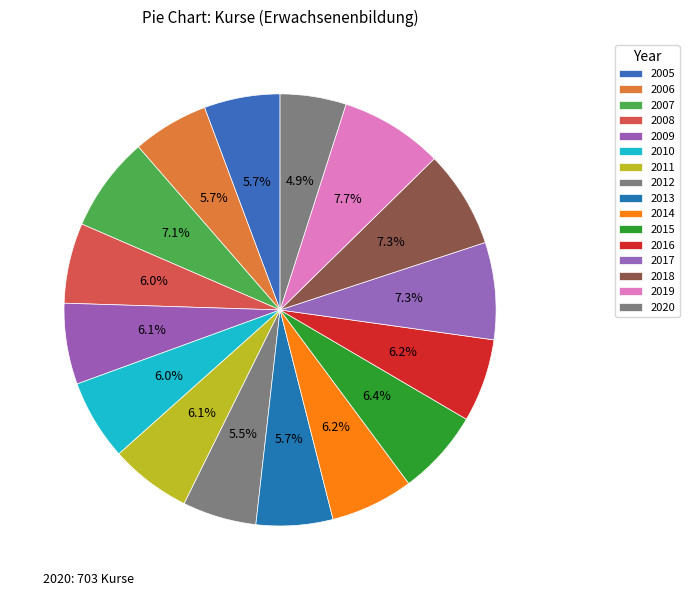

Count the number of slices in the pie.

16